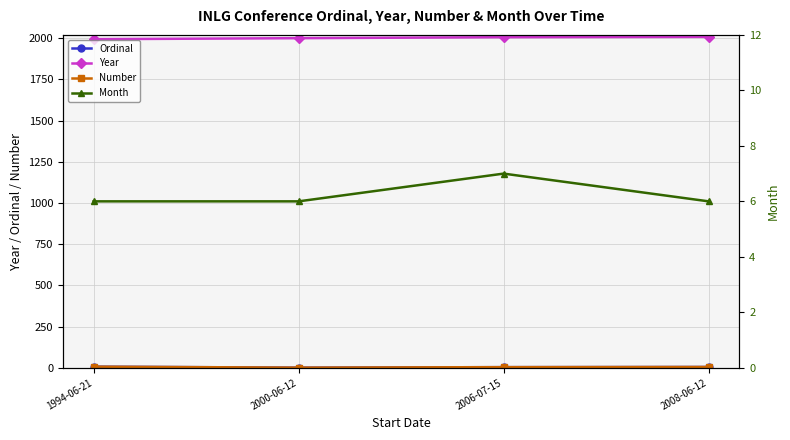

Does the chart have visible grid lines?

Yes